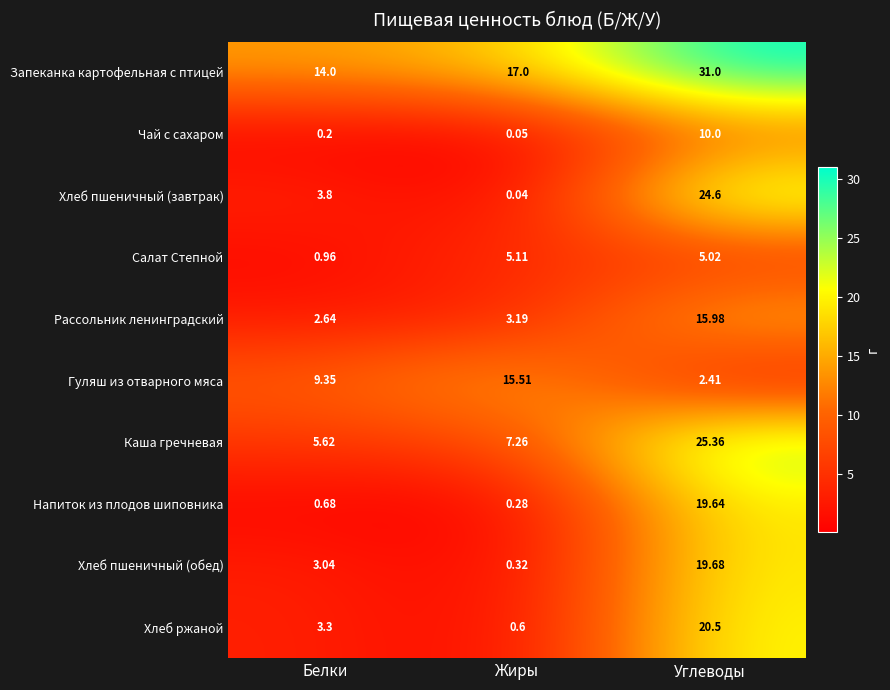

At how many categories does at least one series exceed 13?

3